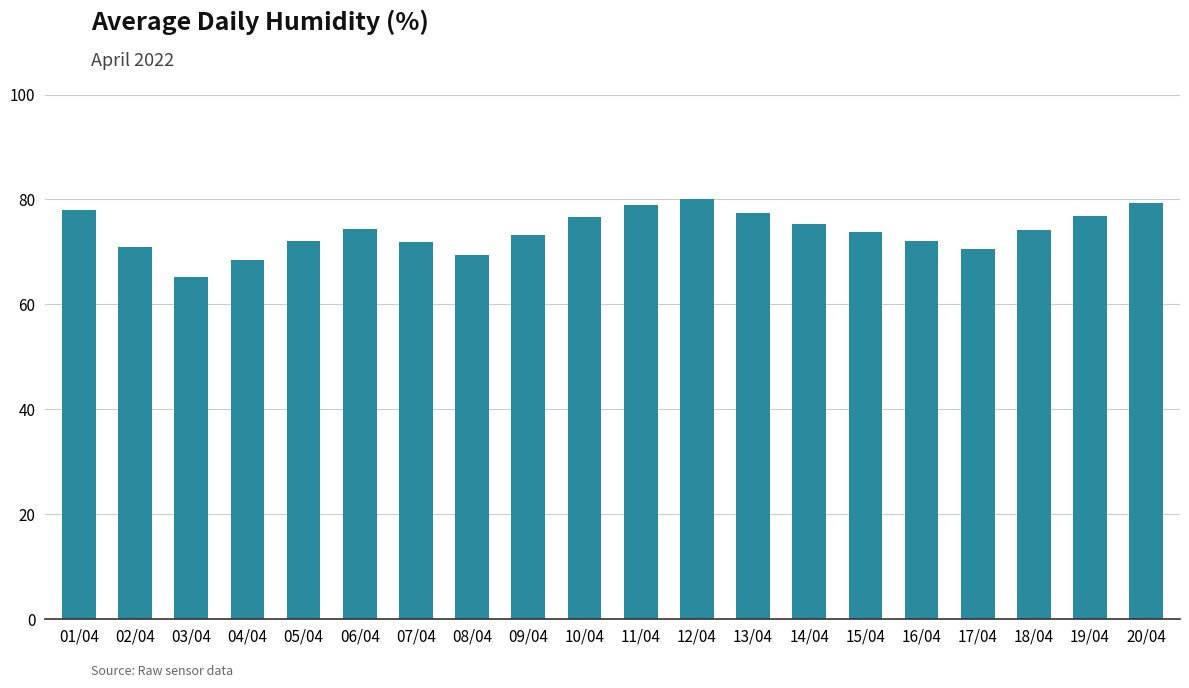

Read the value at 14/04.

75.3